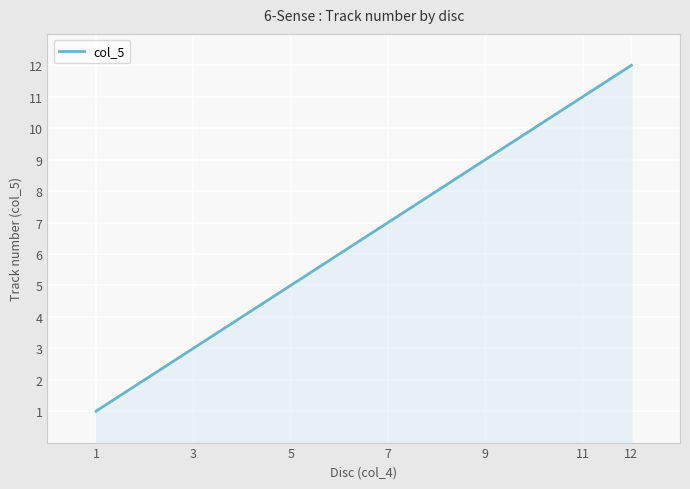

What is the minimum value shown in the chart?

1.0